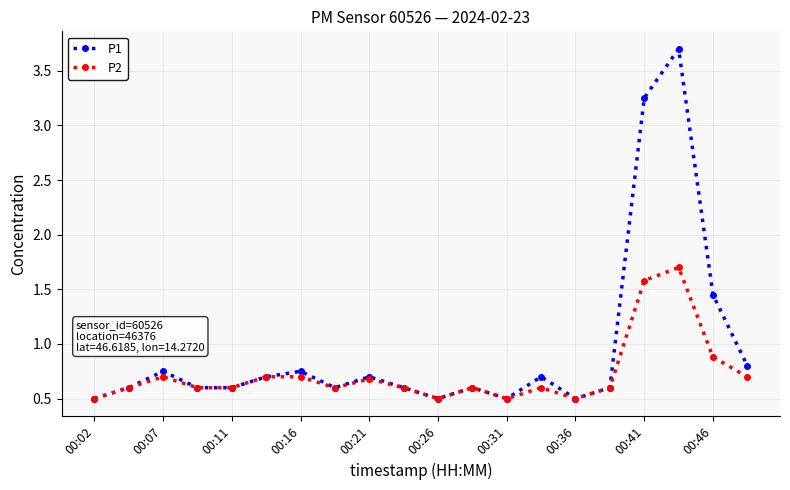

Which series has the widest spread of values?

P1